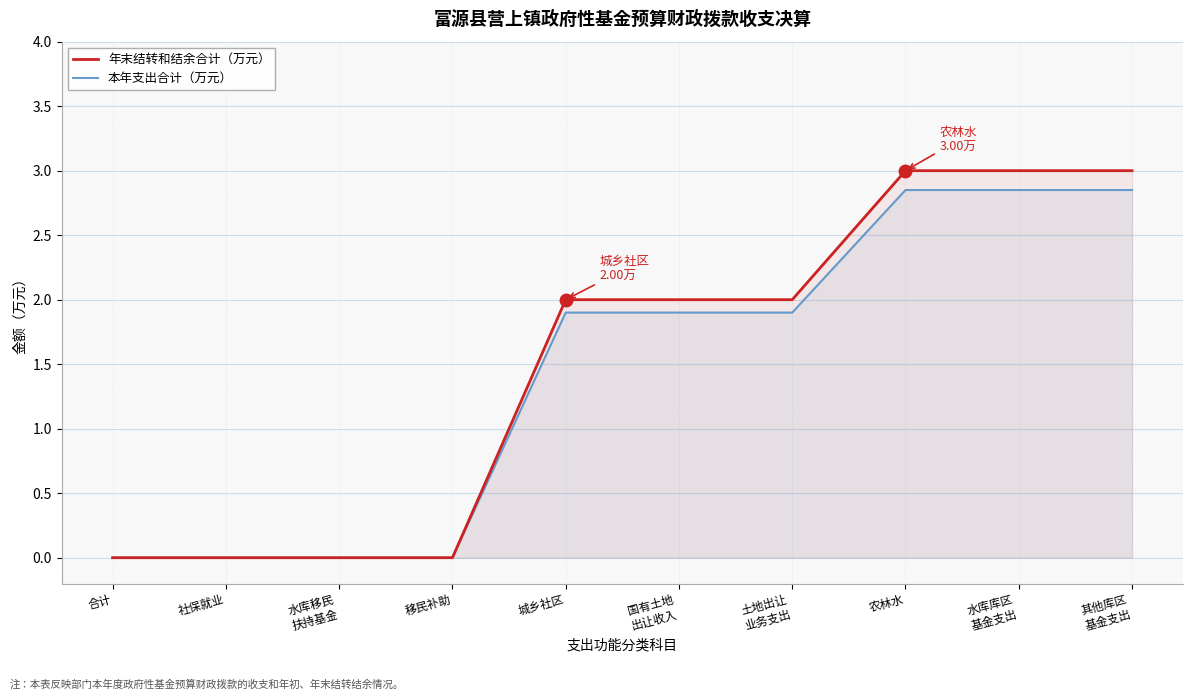

The value of 年末结转和结余合计（万元） at 土地出让
业务支出 is 3.3. True or false?

False